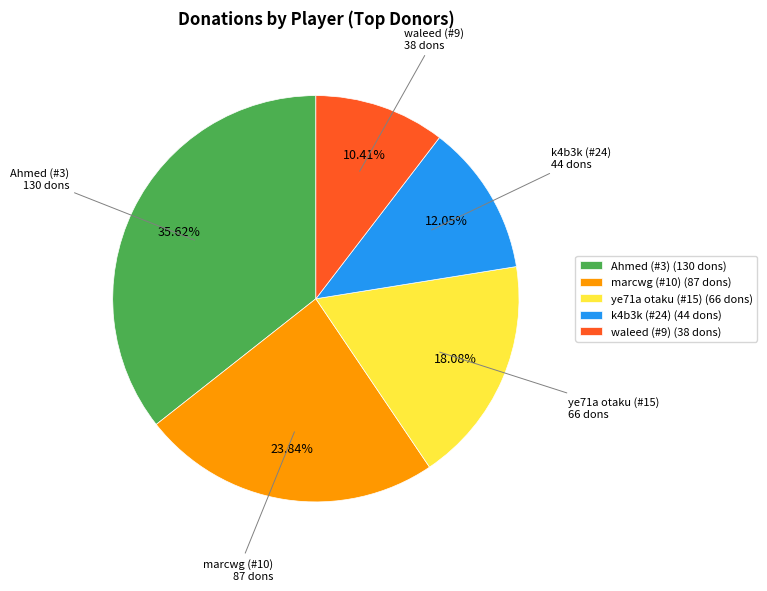

Which has a higher value, ye71a otaku (#15) (66 dons) or k4b3k (#24) (44 dons)?

ye71a otaku (#15) (66 dons)